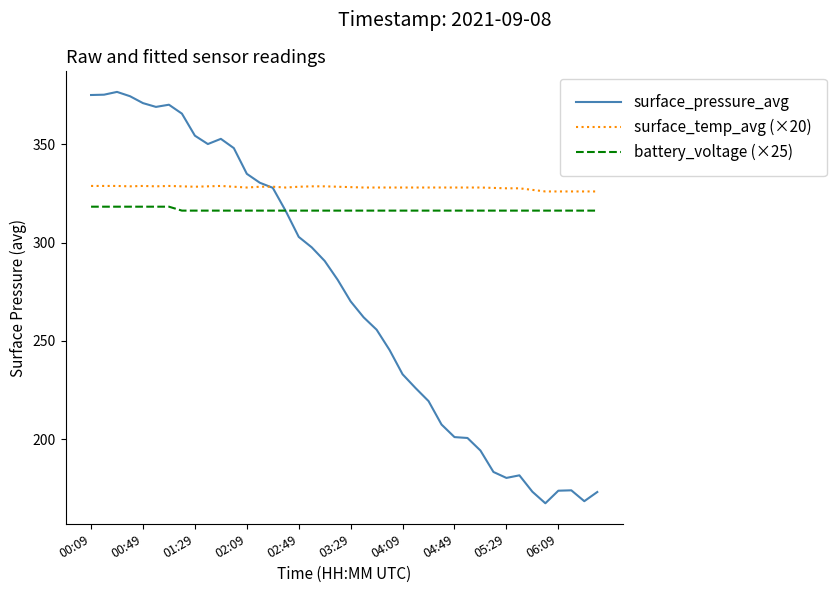

List the series in order of their peak value, highest first.

surface_pressure_avg, surface_temp_avg (×20), battery_voltage (×25)